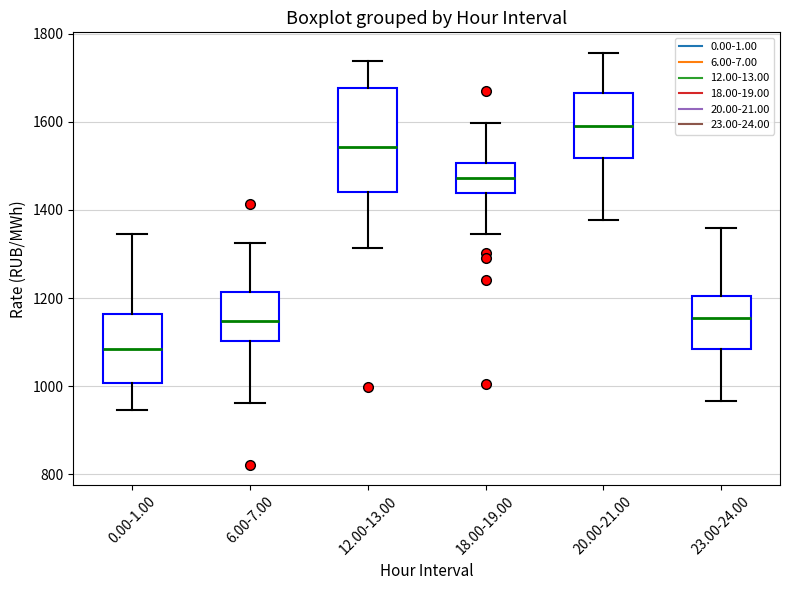

Reading left to right, read every box against the y-axis: the position of its median line, the range the box covers, and the ends of its whiskers. The values are not printed on the chart, so give them approximately, as read against the axis.

0.00-1.00: median 1080, box 1000 to 1160, whiskers 940 to 1340
6.00-7.00: median 1140, box 1100 to 1220, whiskers 960 to 1320
12.00-13.00: median 1540, box 1440 to 1680, whiskers 1320 to 1740
18.00-19.00: median 1480, box 1440 to 1500, whiskers 1340 to 1600
20.00-21.00: median 1580, box 1520 to 1660, whiskers 1380 to 1760
23.00-24.00: median 1160, box 1080 to 1200, whiskers 960 to 1360